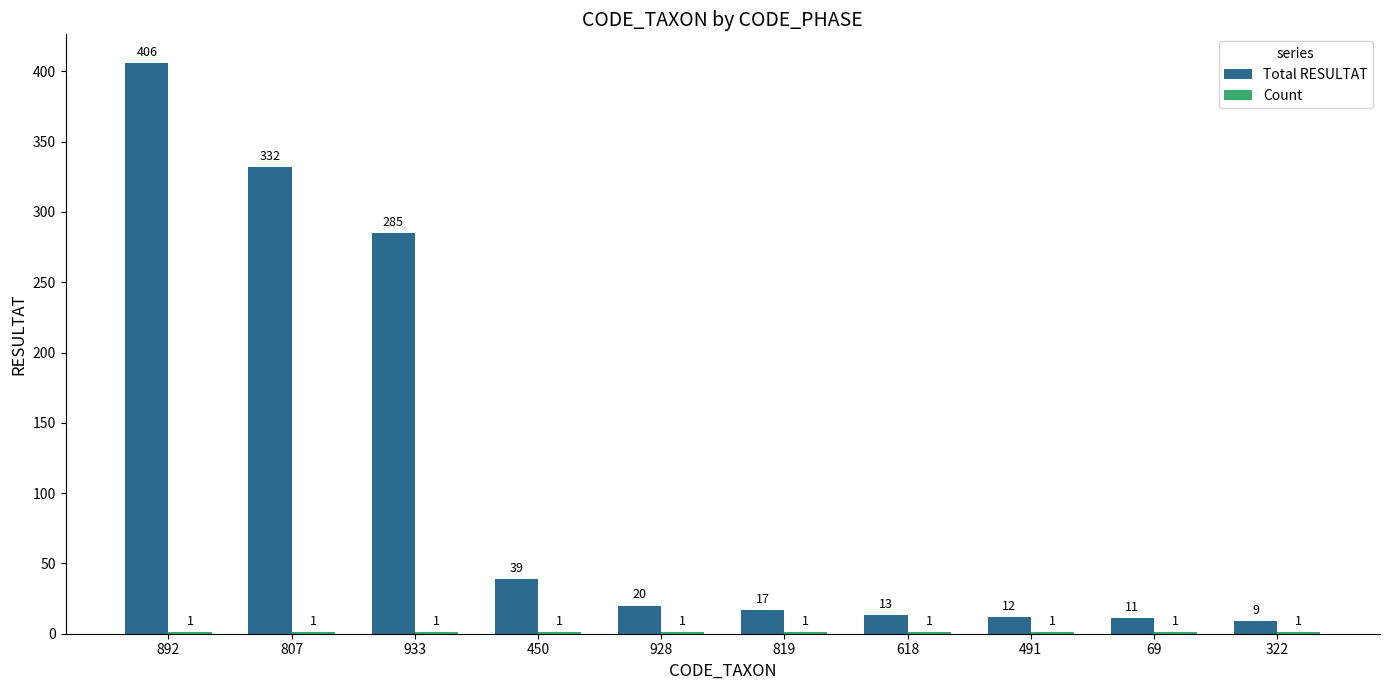

At which category does the chart reach its peak across all series?

892